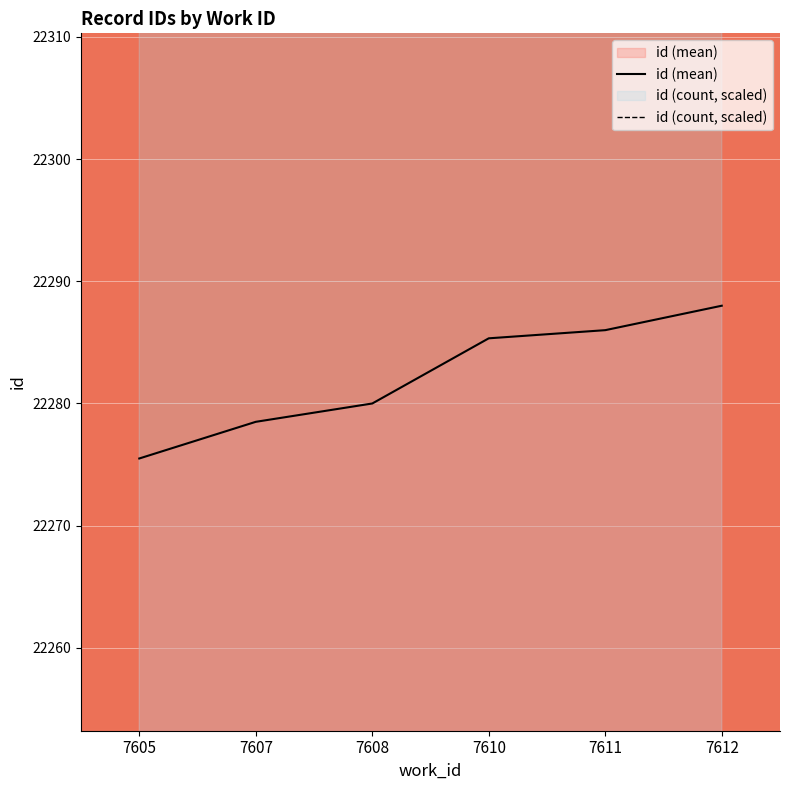

Rank the series by their maximum value, from highest to lowest.

id (count, scaled), id (mean)